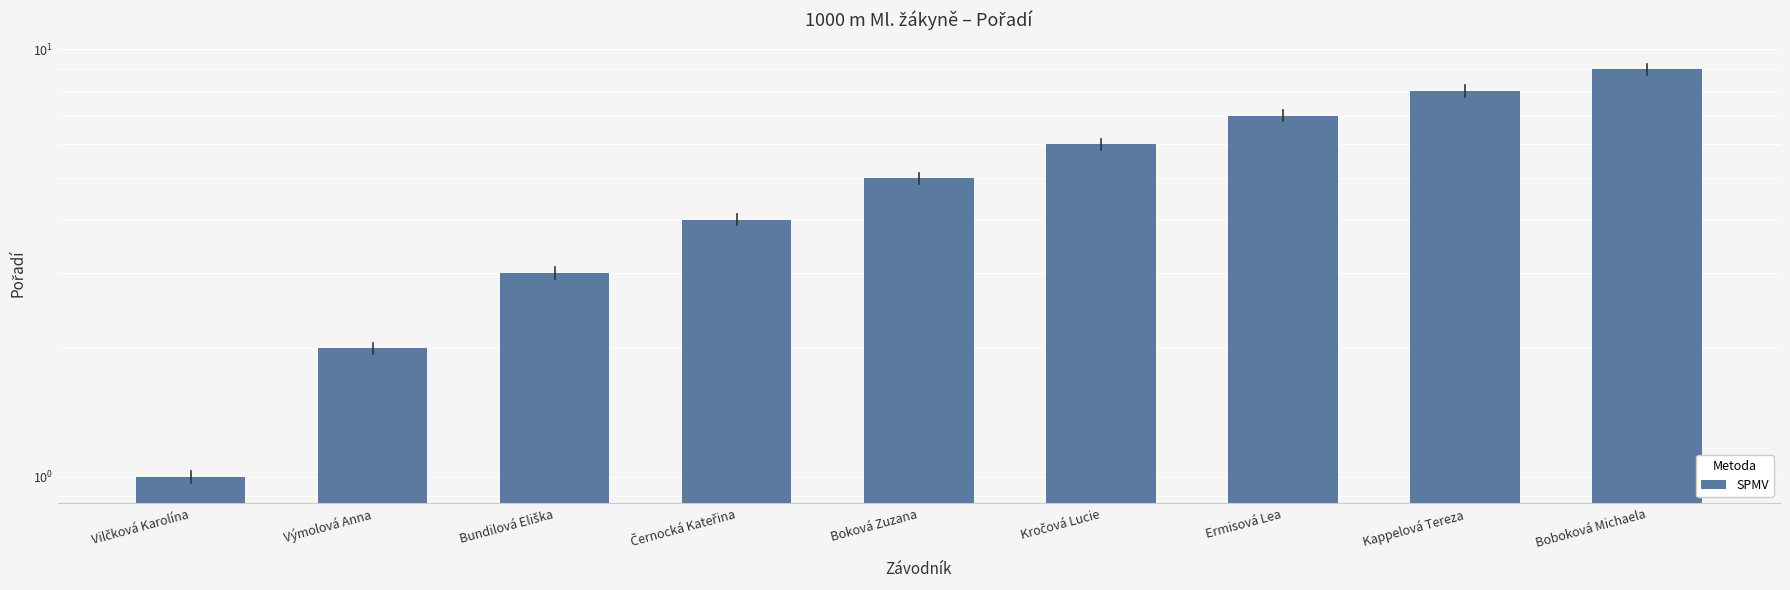

Is it true that the value at Ermisová Lea is 7?

True